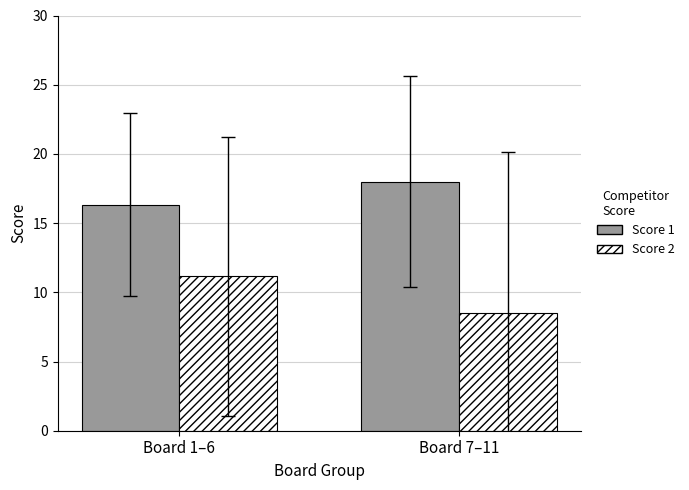

What is the value of the Score 2 bar at the 2nd from the left?

8.5